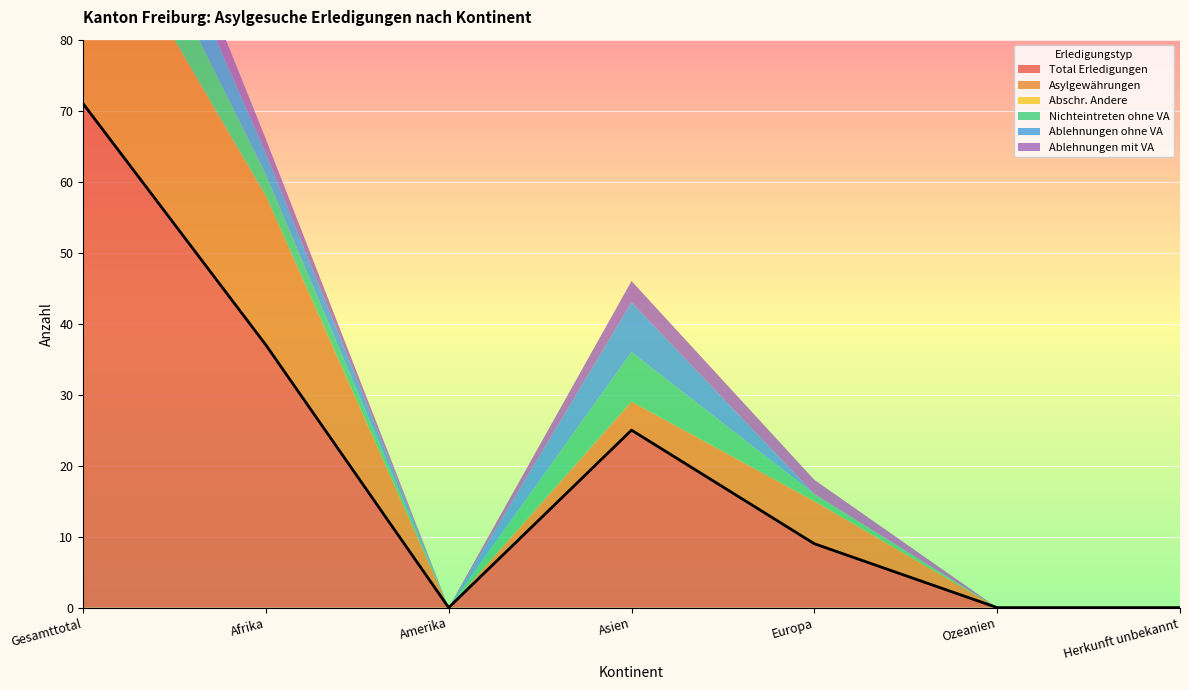

List the series in order of their peak value, highest first.

Total Erledigungen, Asylgewährungen, Nichteintreten ohne VA, Ablehnungen ohne VA, Ablehnungen mit VA, Abschr. Andere